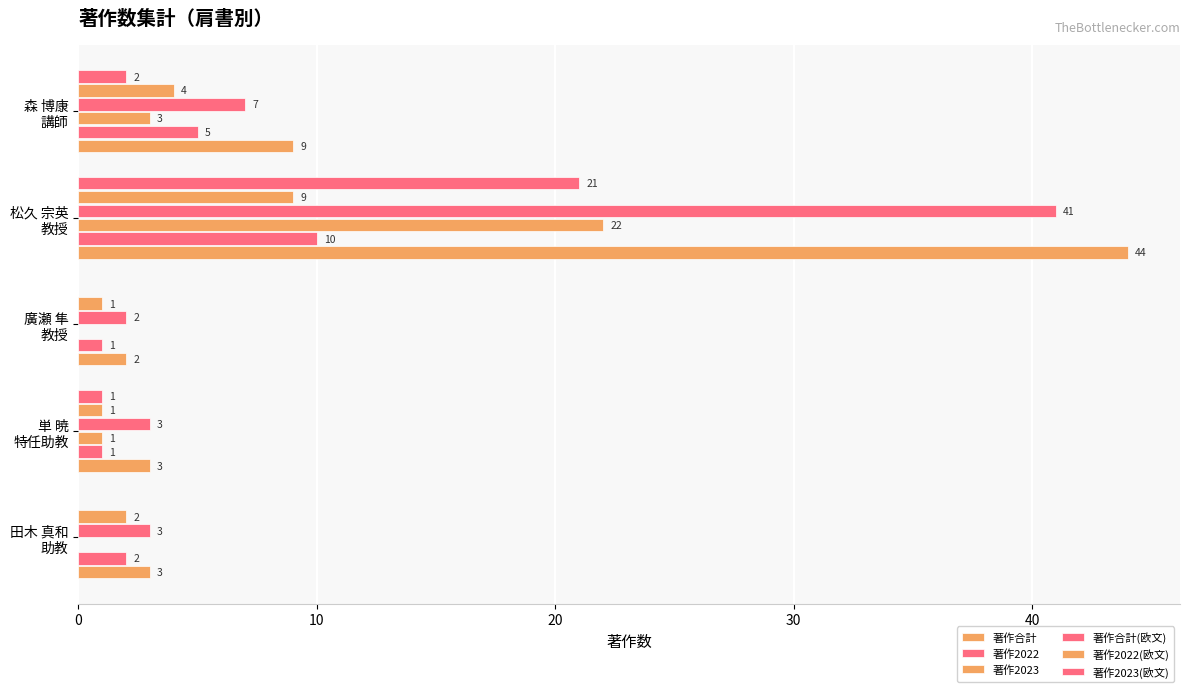

Count the number of data series in this chart.

6